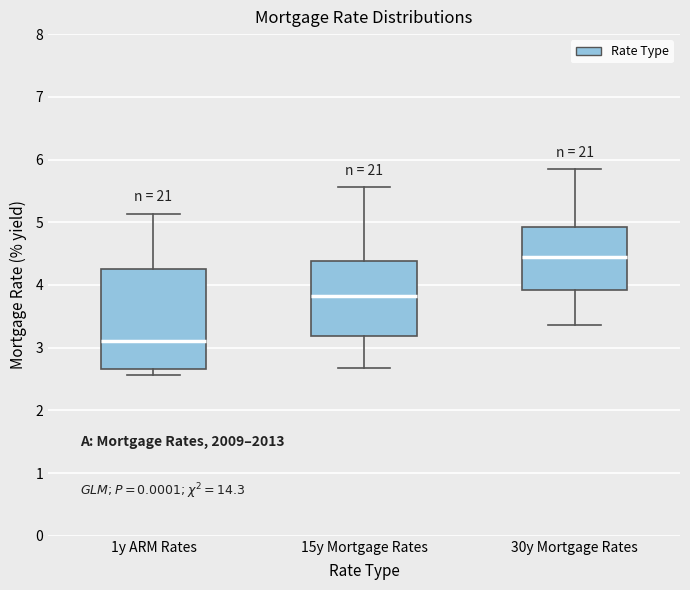

Which box is the tallest, from its lower edge to its upper edge?

1y ARM Rates